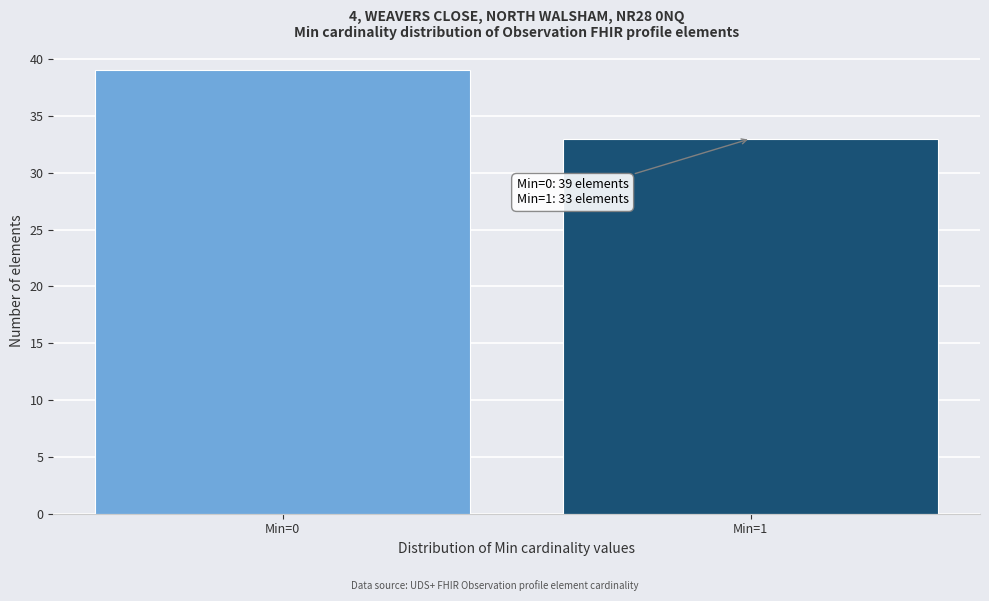

Reading left to right, list all the values displayed in this chart.

Min=0=39	Min=1=33